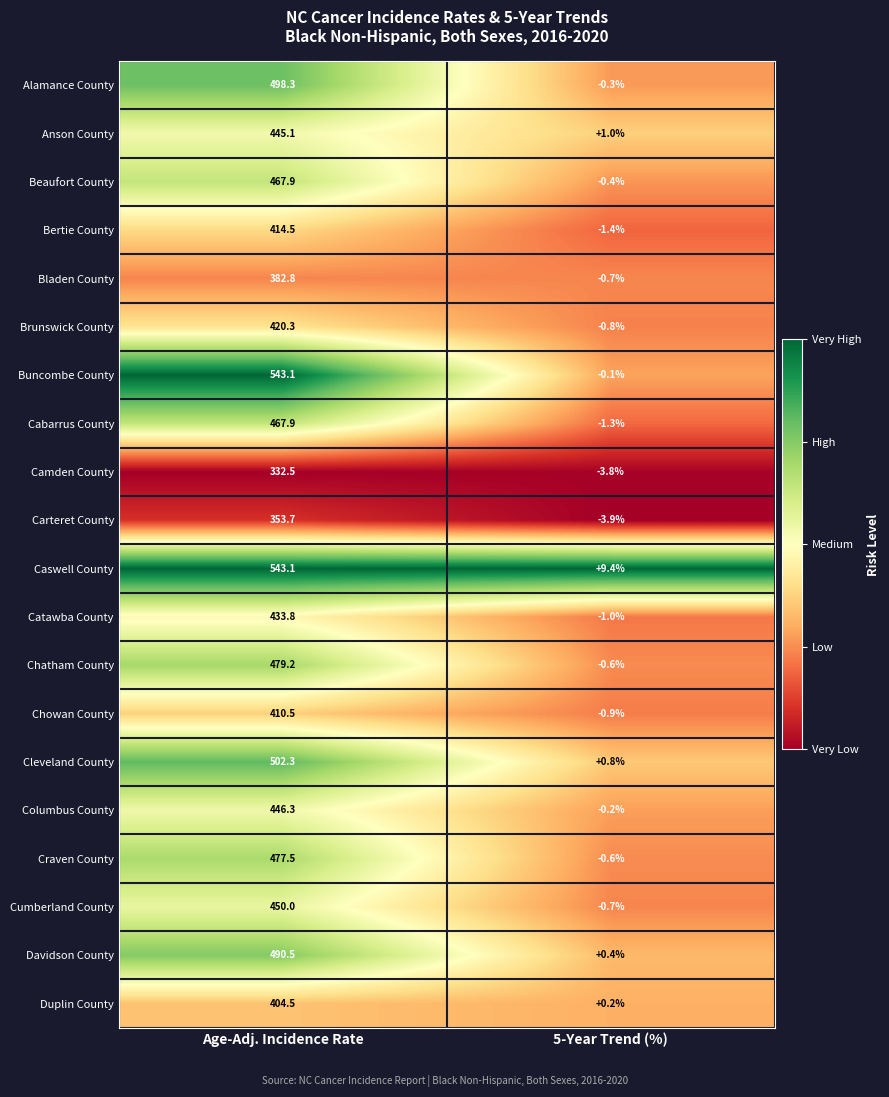

What is the average value of the Columbus County series?

223.1